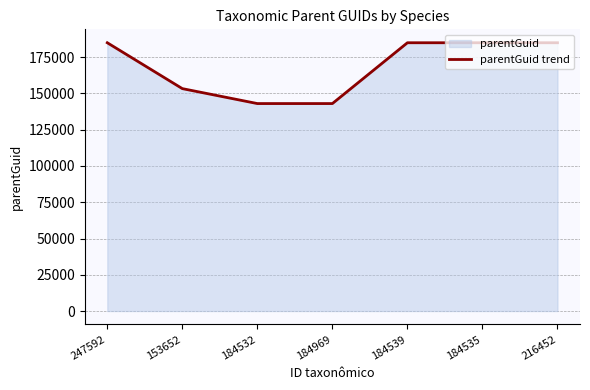

What is the greatest value displayed?

184966